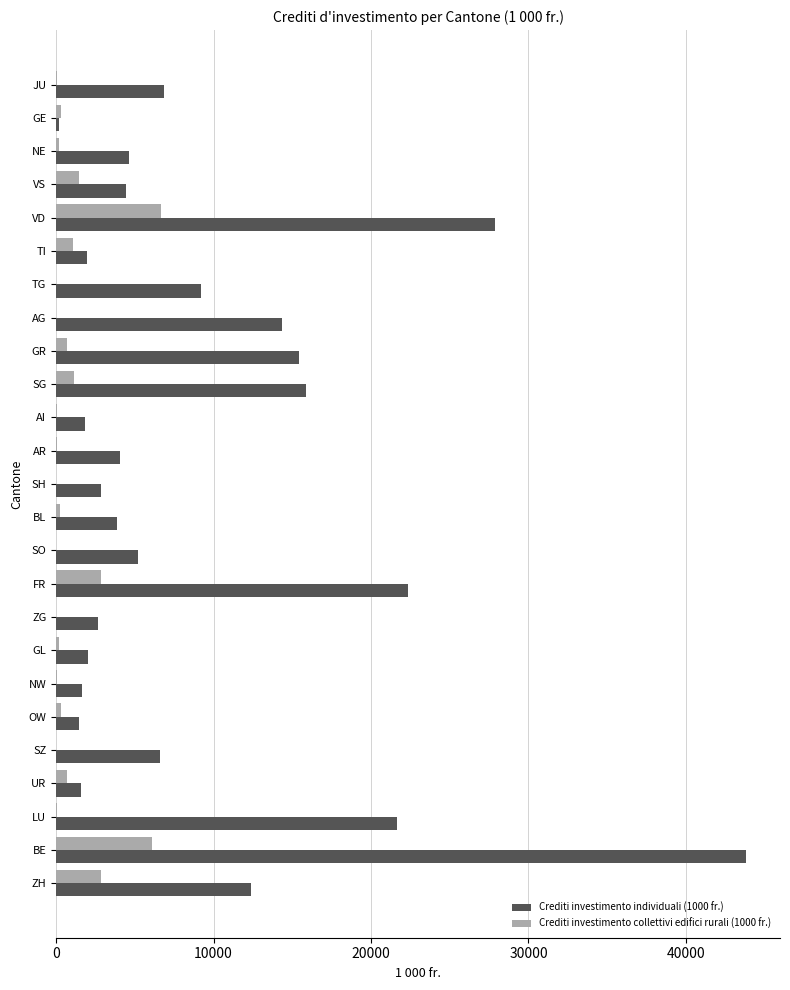

The Crediti investimento individuali (1000 fr.) series shows 6159.9 at NE. True or false?

False